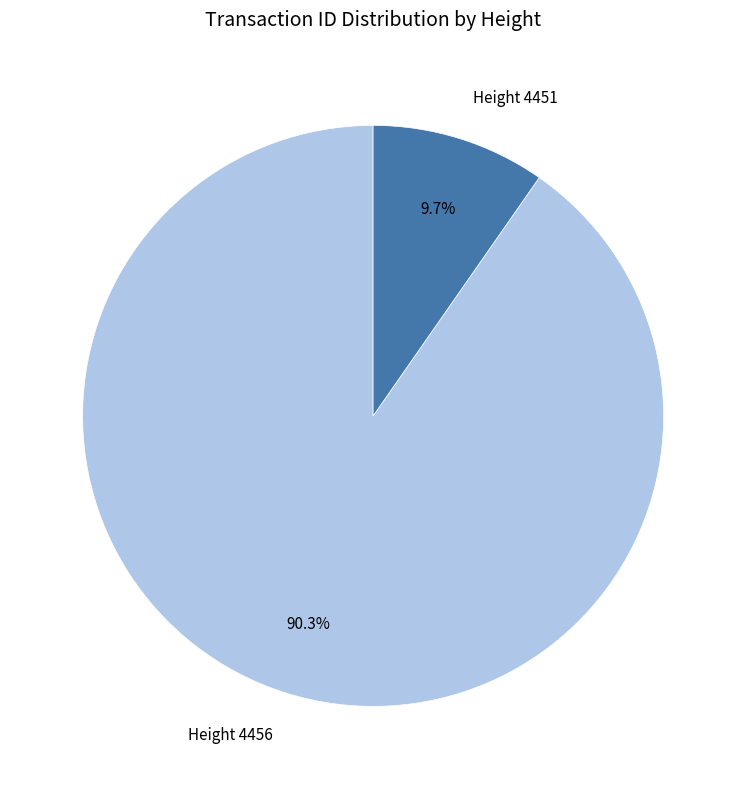

How many segments does this pie chart have?

2